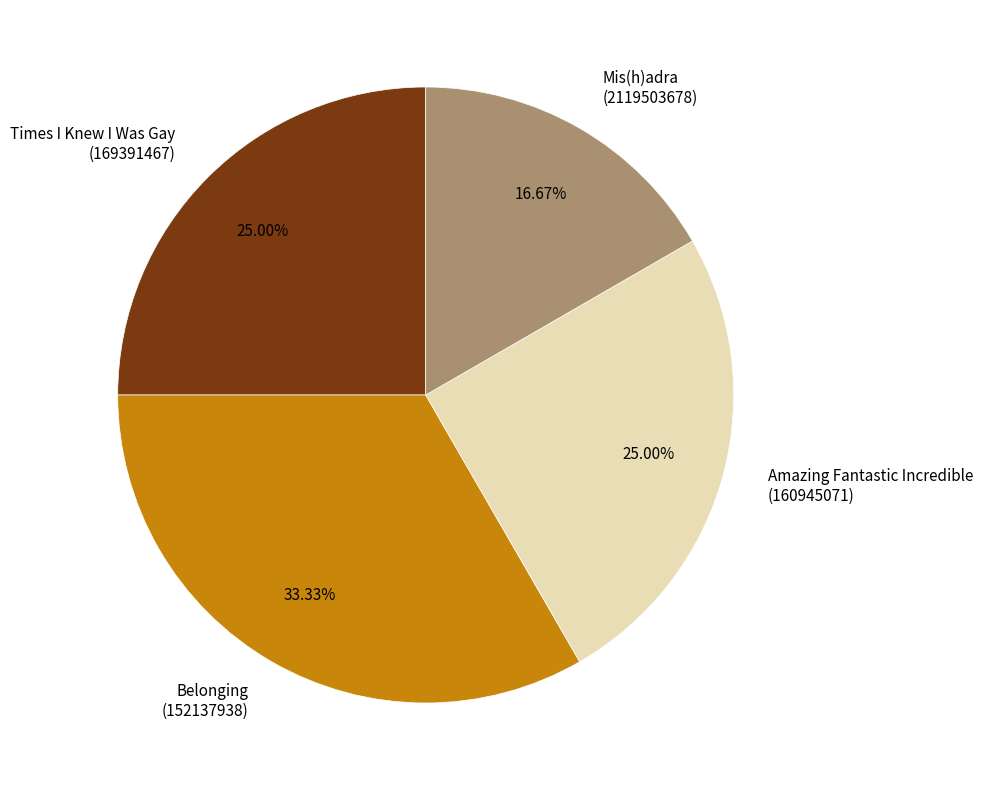

Is there a majority slice in this chart?

No